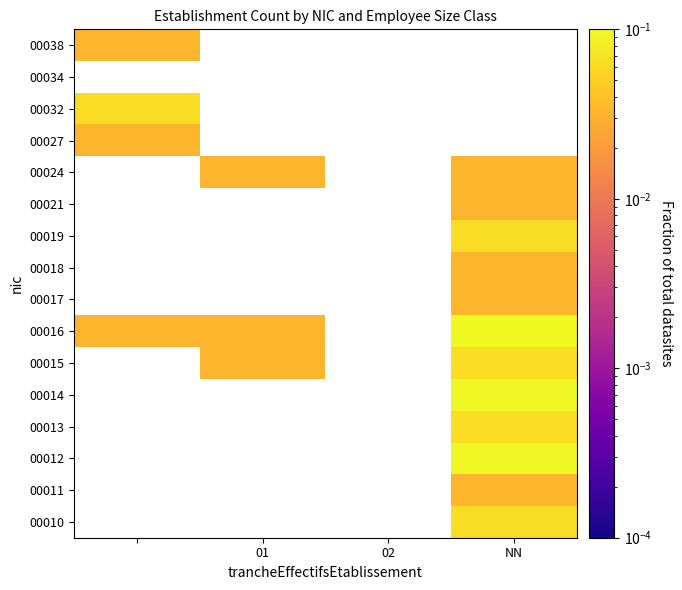

At which category does the chart reach its peak across all series?

NN